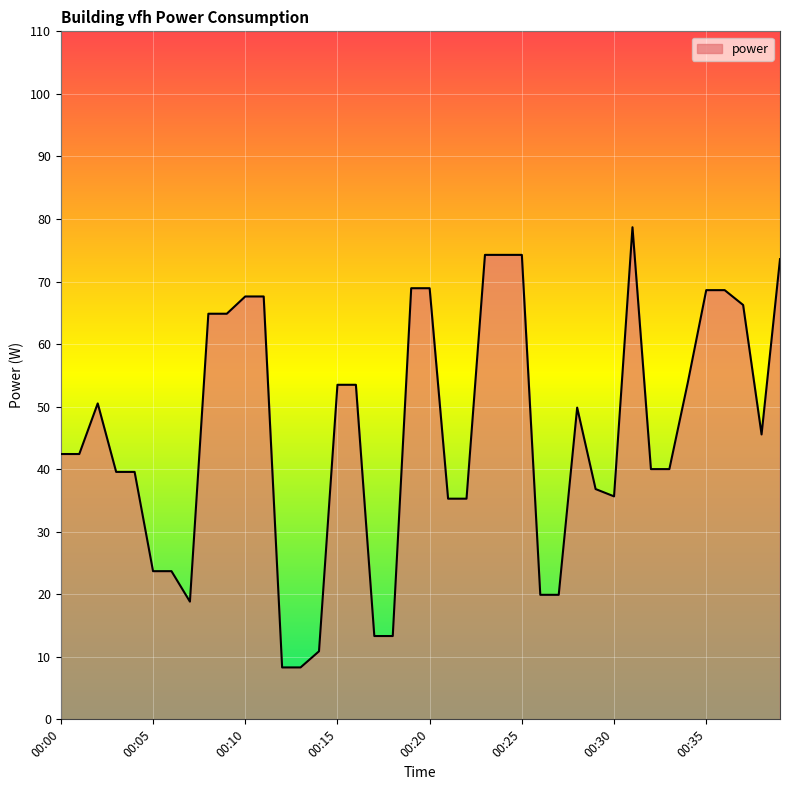

What is the greatest value displayed?

78.7